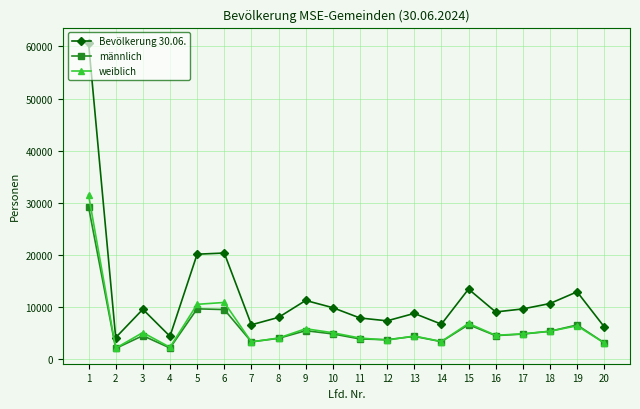

Where is the first local maximum for Bevölkerung 30.06.?

3